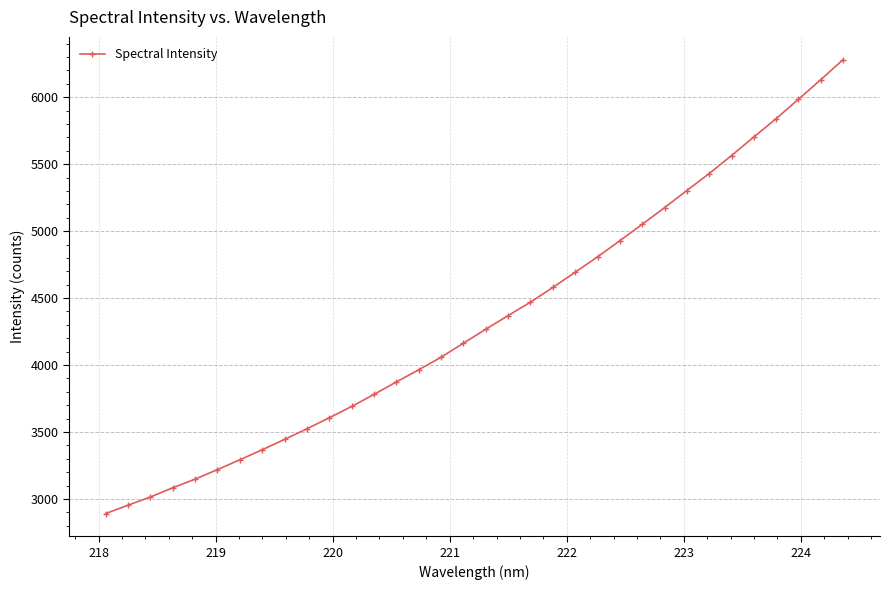

Reading right to left, list all the values displayed in this chart.

6281.1	6131.0	5985.2	5840.0	5703.0	5564.4	5429.9	5303.0	5175.0	5050.7	4928.1	4807.9	4692.8	4579.1	4469.4	4369.3	4267.1	4163.1	4058.0	3964.4	3873.7	3780.5	3690.3	3606.0	3523.9	3444.3	3367.0	3292.2	3218.9	3147.5	3083.3	3014.2	2952.8	2890.3